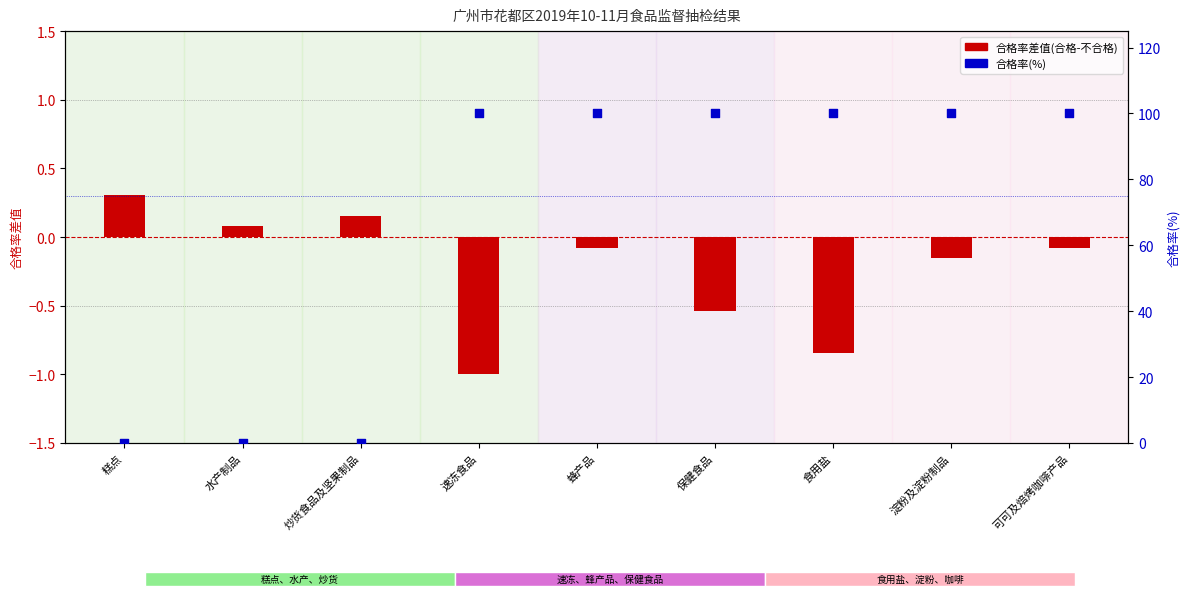

What is the total value across all series at 糕点?

0.3